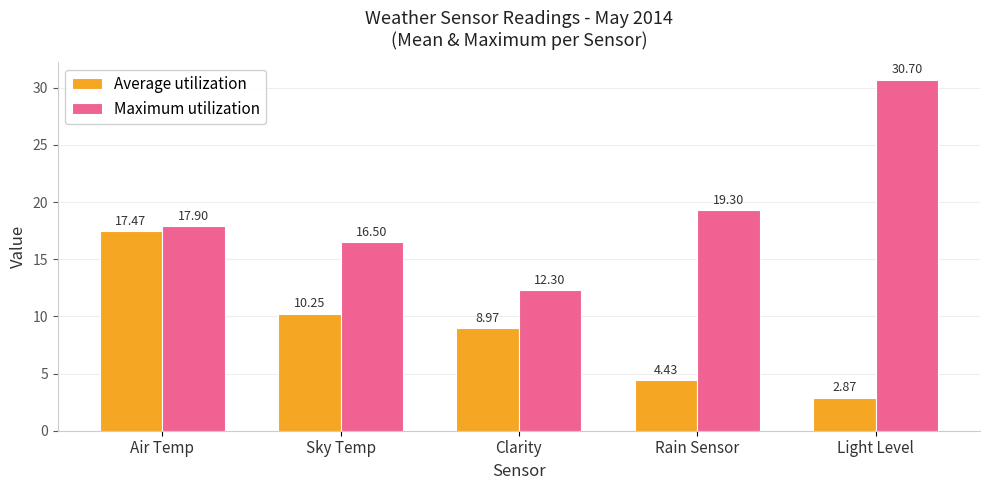

Where is Average utilization nearest to the value 10?

Sky Temp